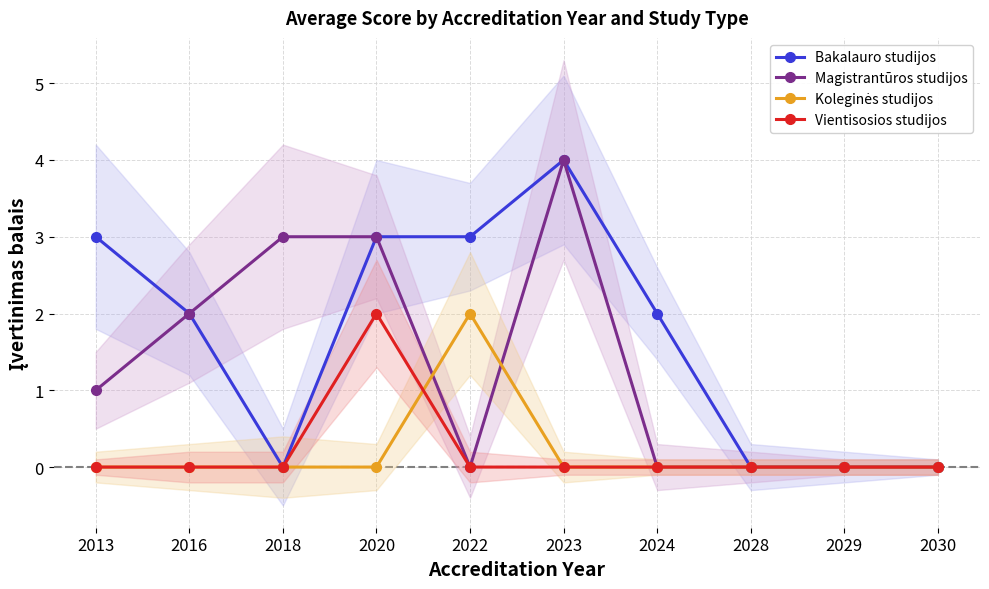

How many Magistrantūros studijos values are between 0 and 3?

9